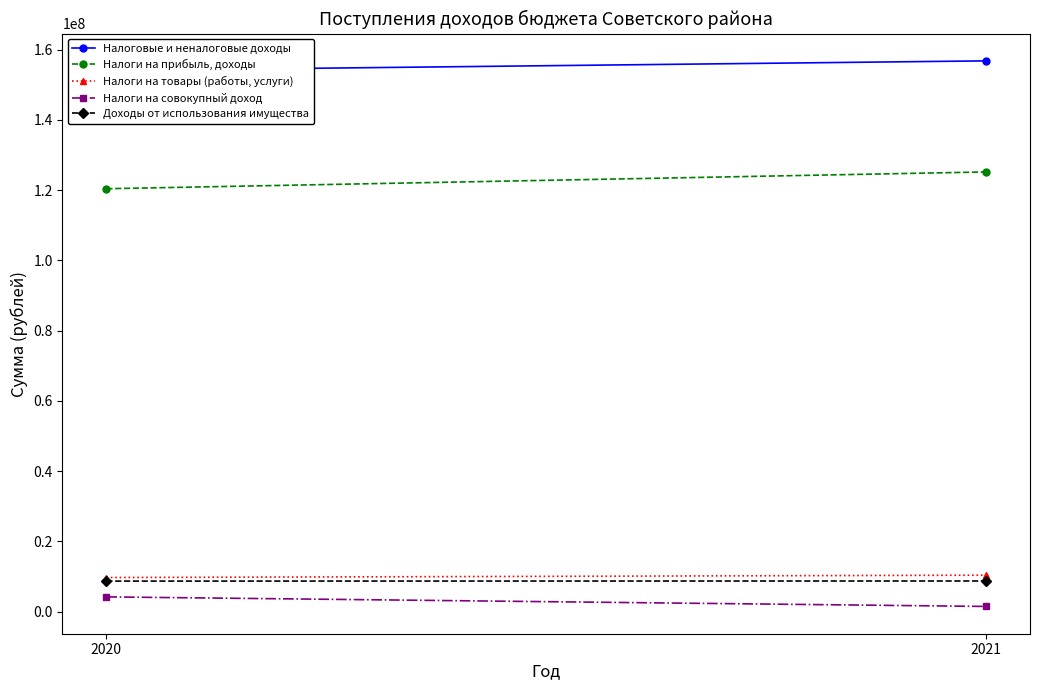

Count the Налоги на совокупный доход values in the range 1445134 to 4166756.

2